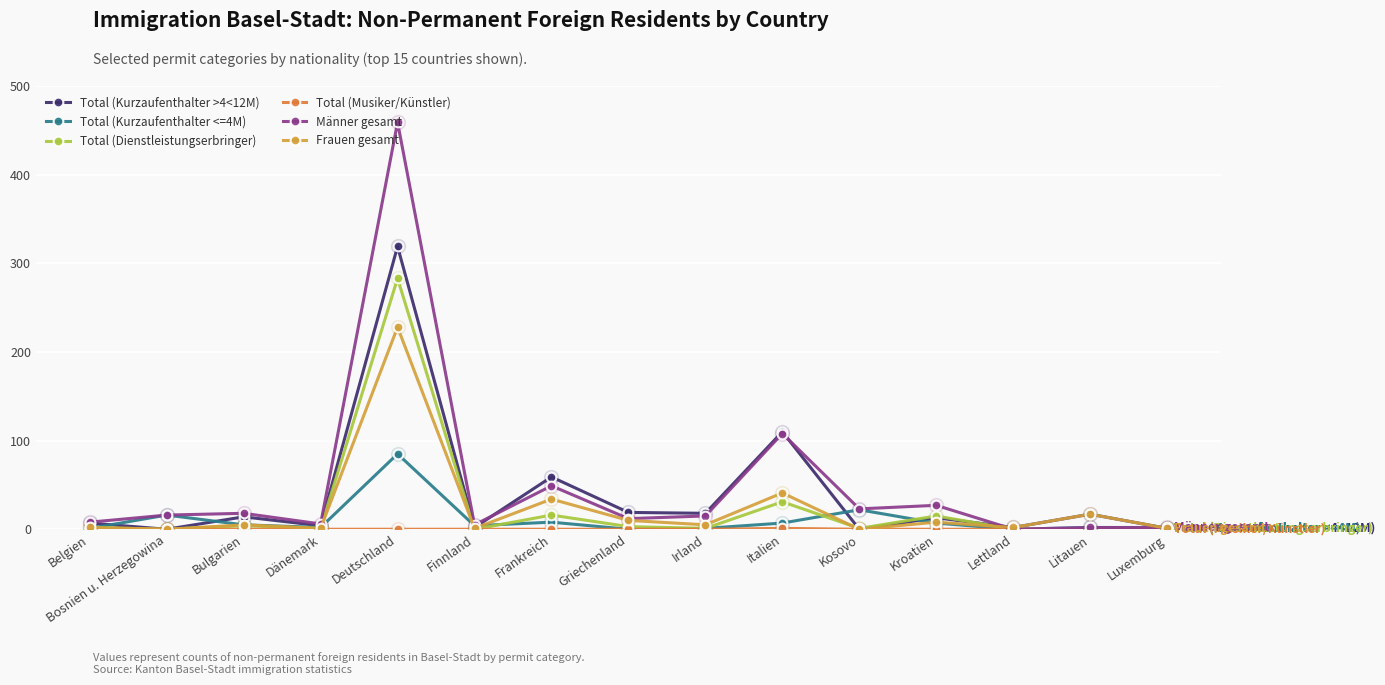

How many series are shown in this chart?

6